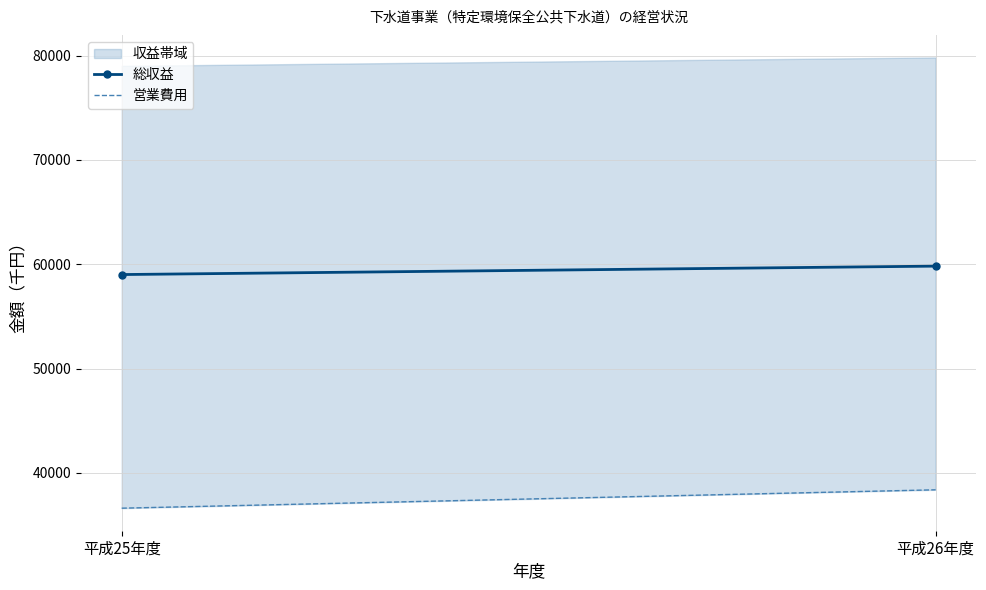

Which series changed the most between 平成25年度 and 平成26年度?

営業費用